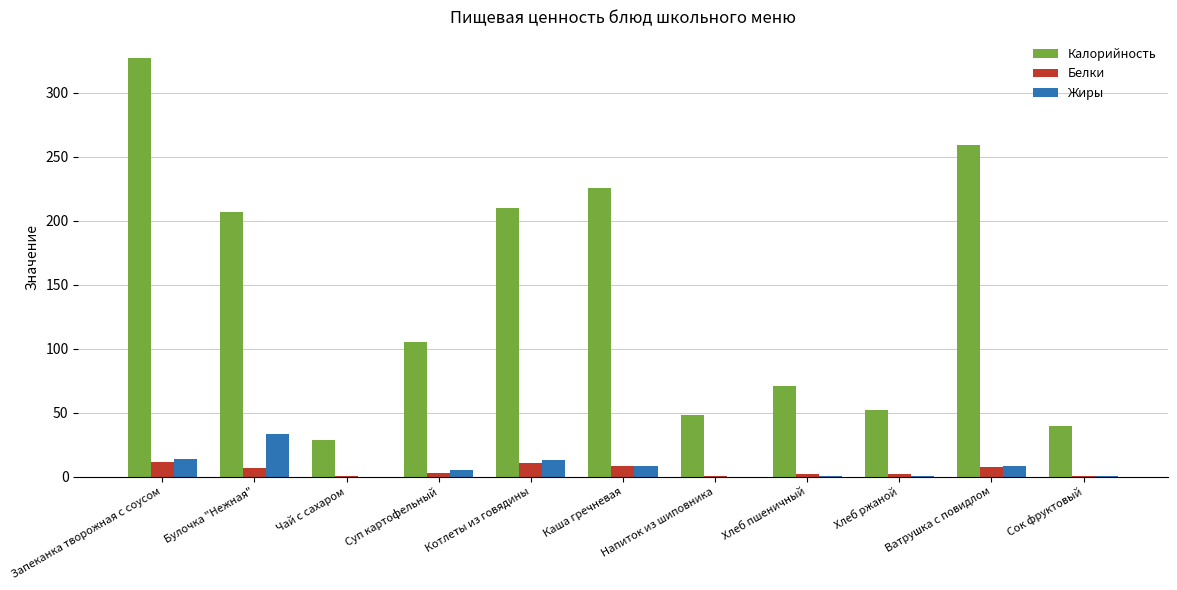

Which series has the widest spread of values?

Калорийность